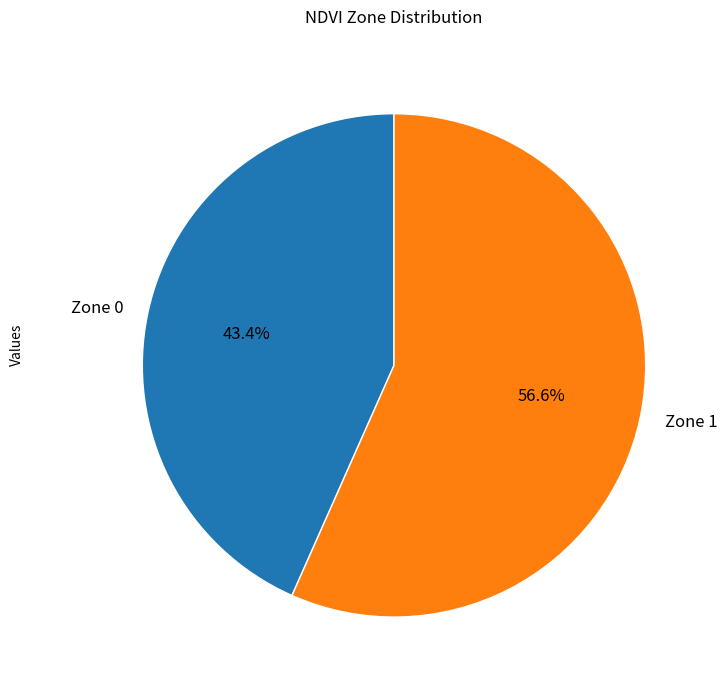

Which slice represents more than half of the pie?

Zone 1